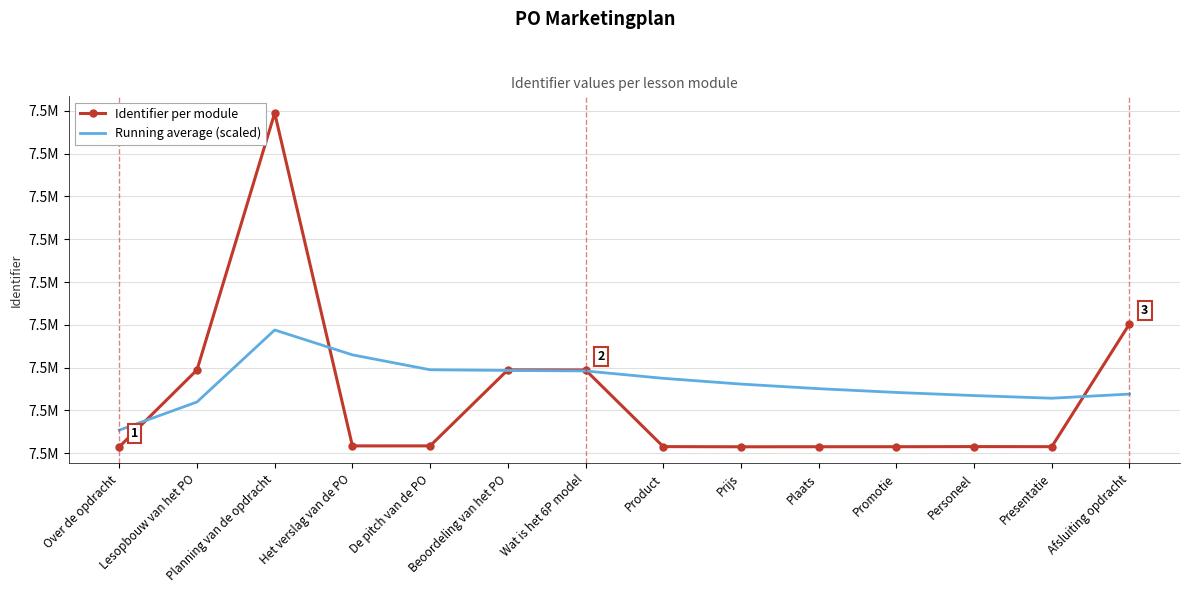

What are all the series names shown in the legend?

Identifier per module, Running average (scaled)